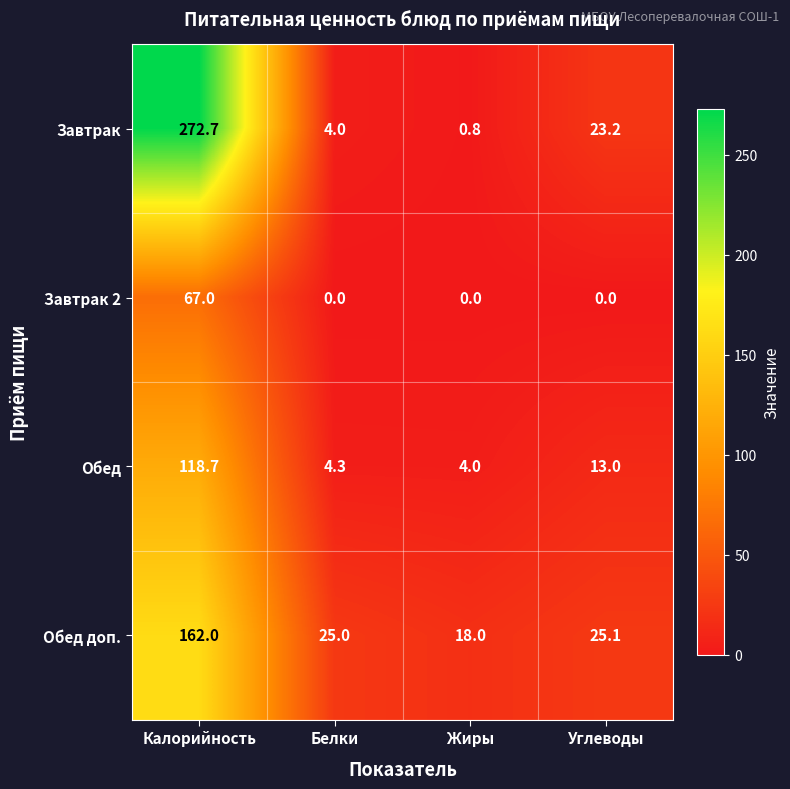

List the series in order of their overall mean, lowest first.

Завтрак 2, Обед, Обед доп., Завтрак